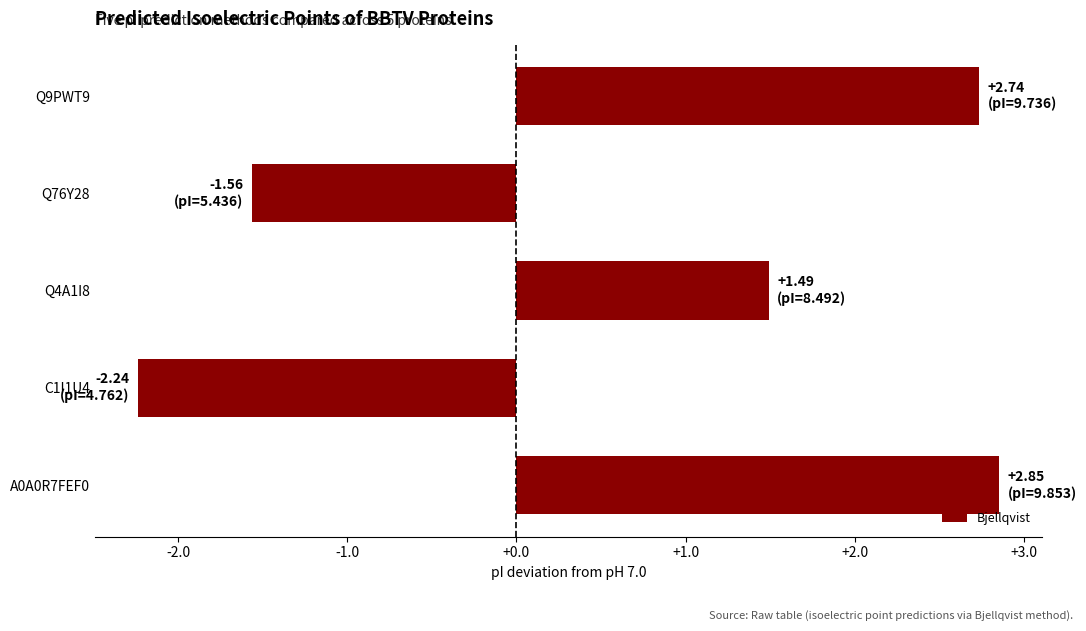

Does the chart contain any negative values?

Yes